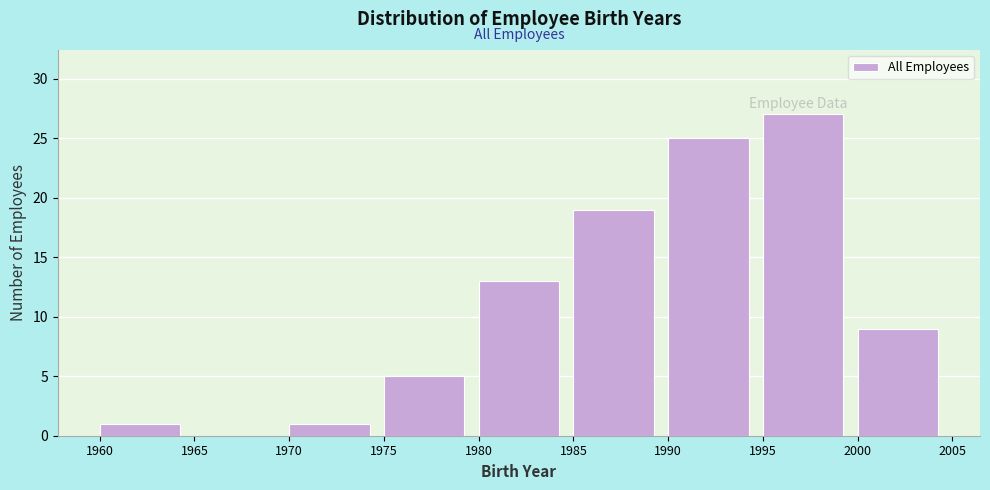

Reading left to right, transcribe this chart: for each bar, give the range it covers on the x-axis and its height. The values are not printed on the chart, so give them approximately, as read against the axis.

1960 to 1965: 1
1965 to 1970: 0
1970 to 1975: 1
1975 to 1980: 5
1980 to 1985: 13
1985 to 1990: 19
1990 to 1995: 25
1995 to 2000: 27
2000 to 2005: 9